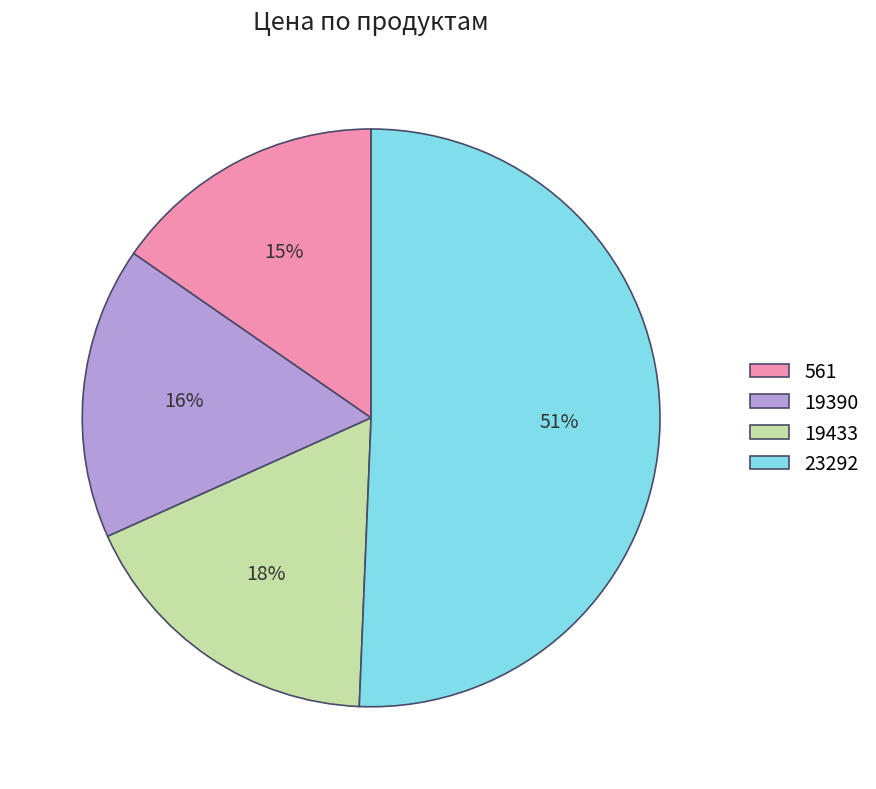

To the nearest percent, what is the average slice percentage?

25%